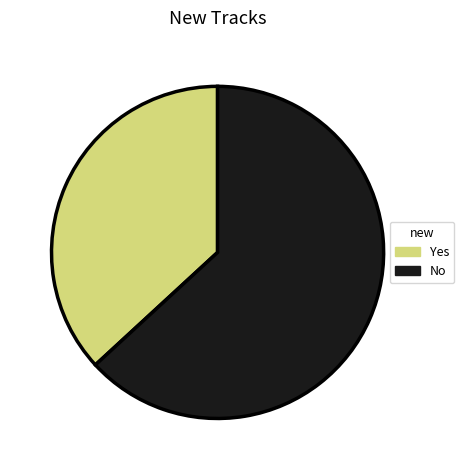

What is the majority slice?

No